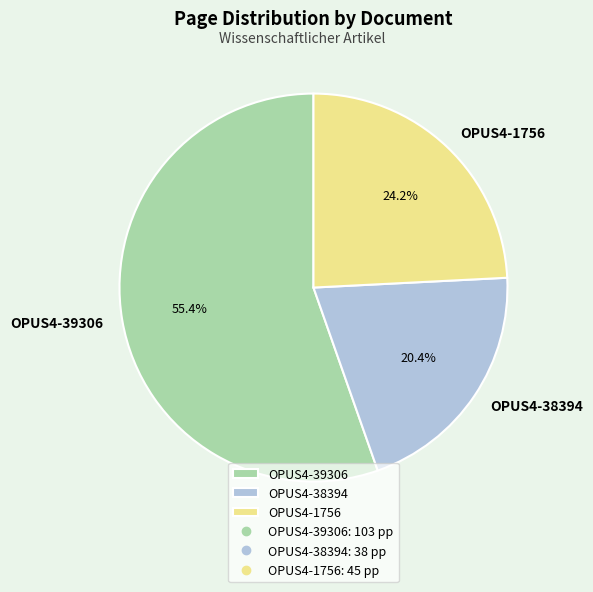

Which category has the smallest portion of the pie?

OPUS4-38394